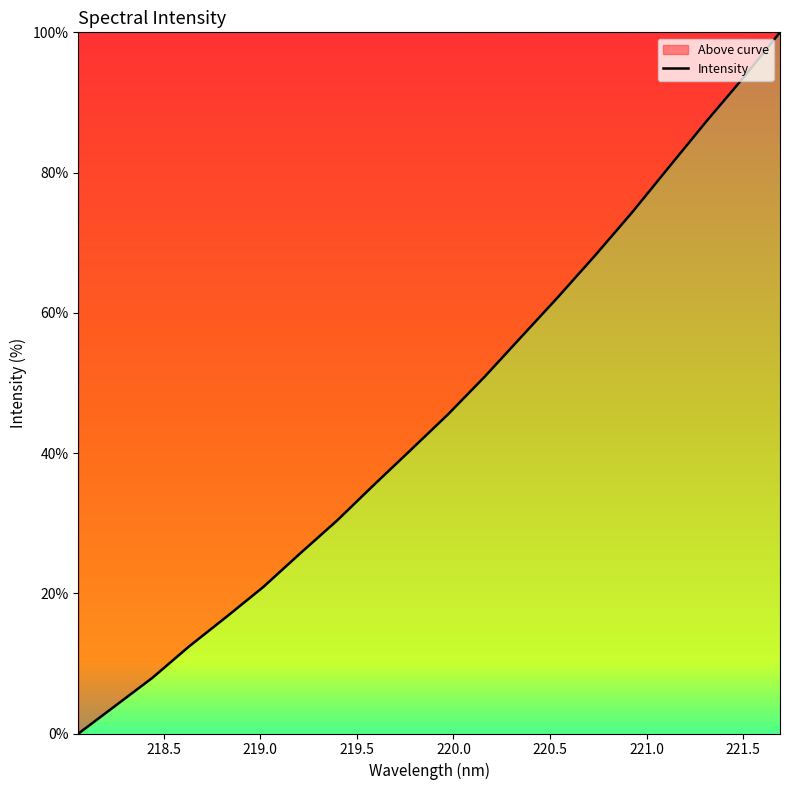

What is the difference between the maximum and minimum values?

100.0